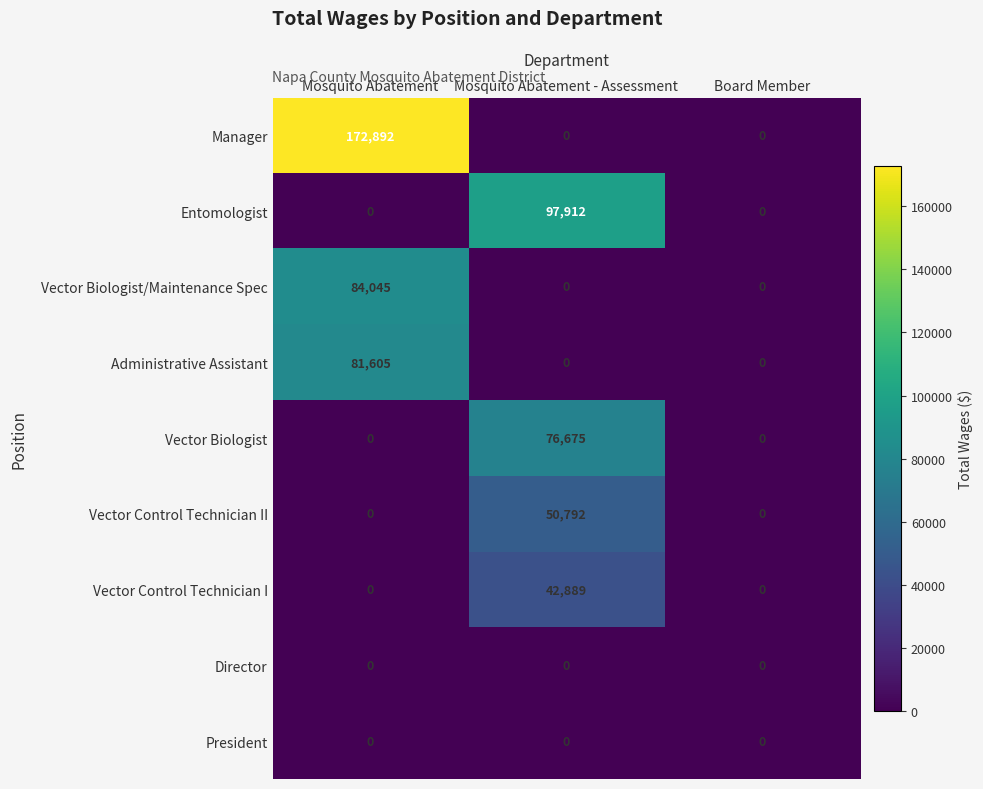

Which category has the highest value across all series?

Mosquito Abatement